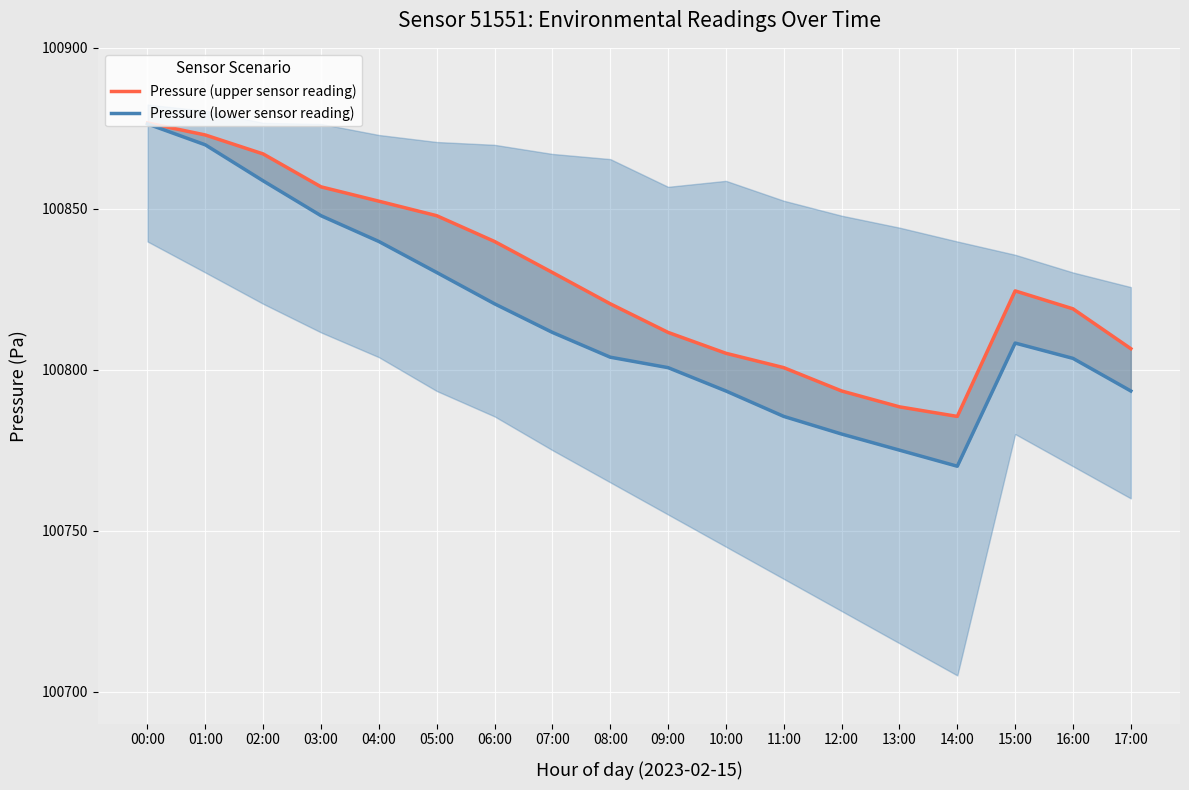

At which label does Pressure (upper sensor reading) first exceed 100824?

00:00